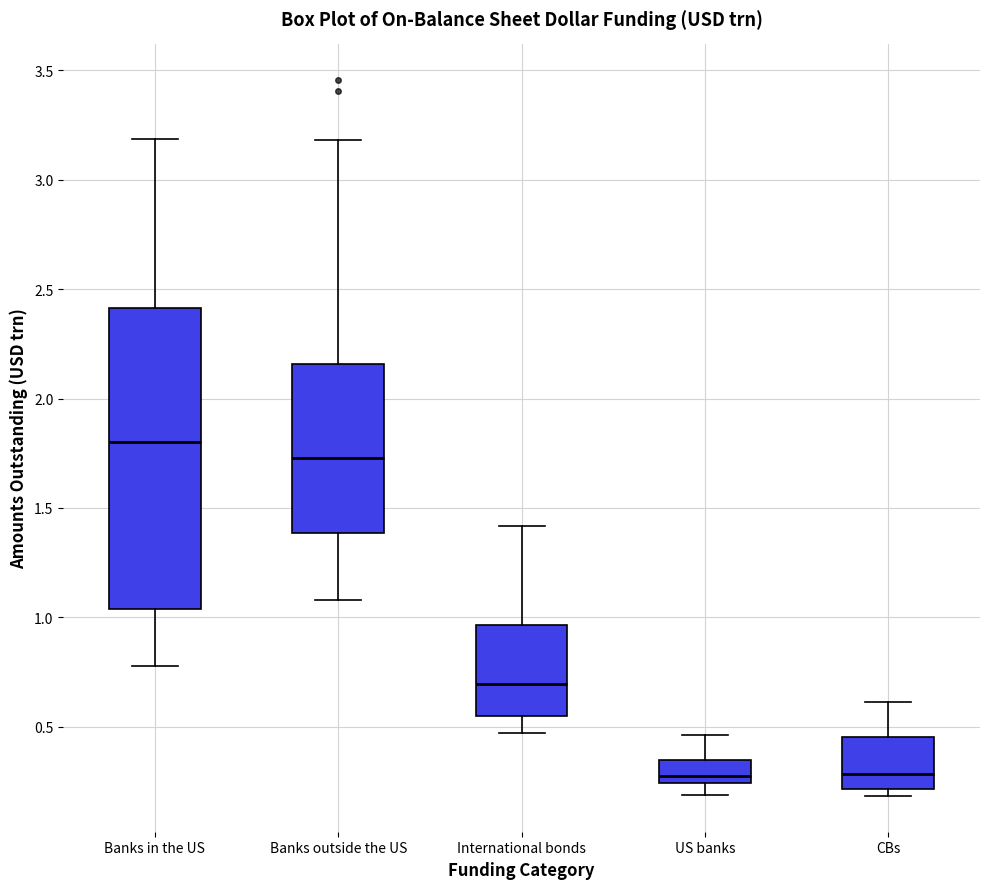

Reading left to right, transcribe this box plot: for each box, give where its median line is, the range the box spans, and where its two whiskers end, as read against the y-axis. The values are not printed on the chart, so give them approximately, as read against the axis.

Banks in the US: median 1.80, box 1.05 to 2.40, whiskers 0.80 to 3.20
Banks outside the US: median 1.75, box 1.40 to 2.15, whiskers 1.10 to 3.20
International bonds: median 0.70, box 0.55 to 0.95, whiskers 0.45 to 1.40
US banks: median 0.25 (just above the box's lower edge), box 0.25 to 0.35, whiskers 0.20 to 0.45
CBs: median 0.30, box 0.20 to 0.45, whiskers 0.20 (just below the box's lower edge) to 0.60